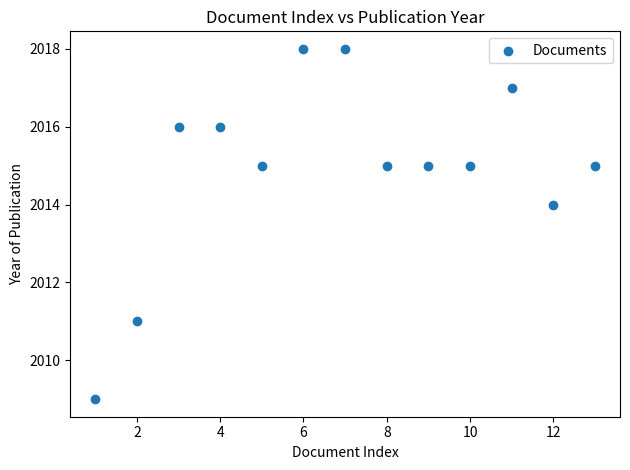

What is the range of Y values (max minus min)?

9